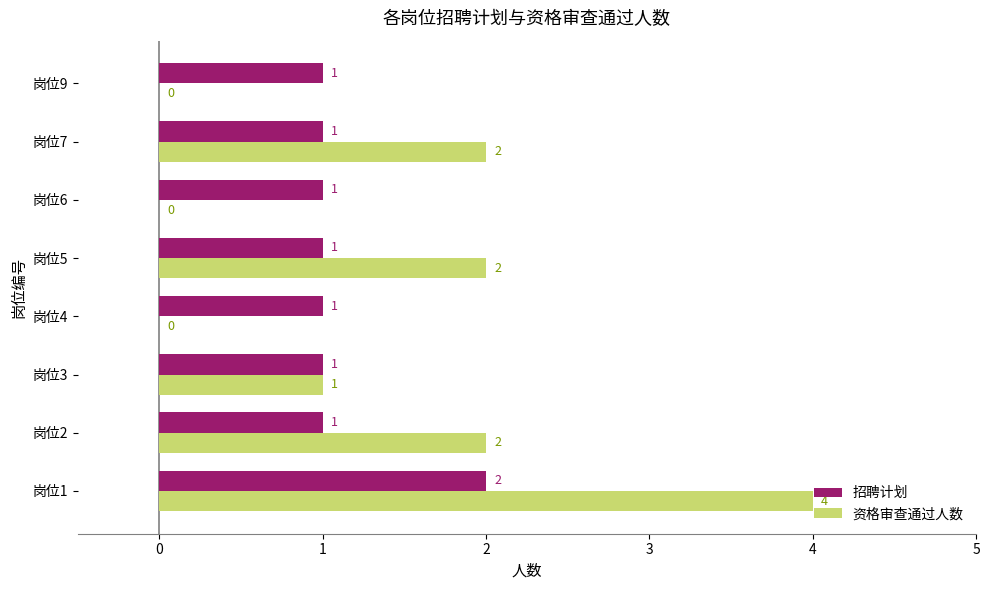

The 资格审查通过人数 series shows 1 at 岗位5. True or false?

False